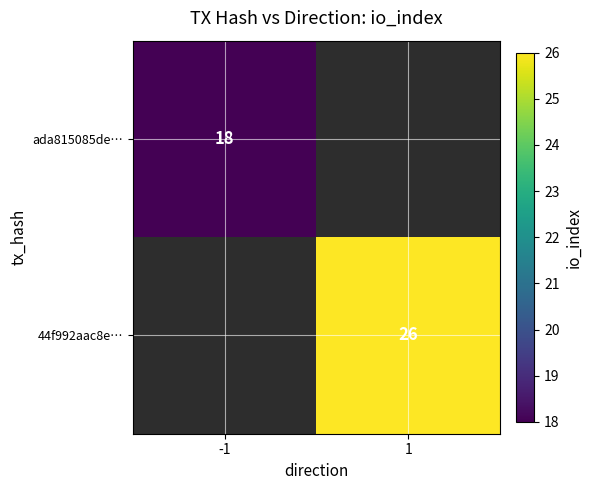

Is it true that 44f992aac8e… equals 26 at 1?

True